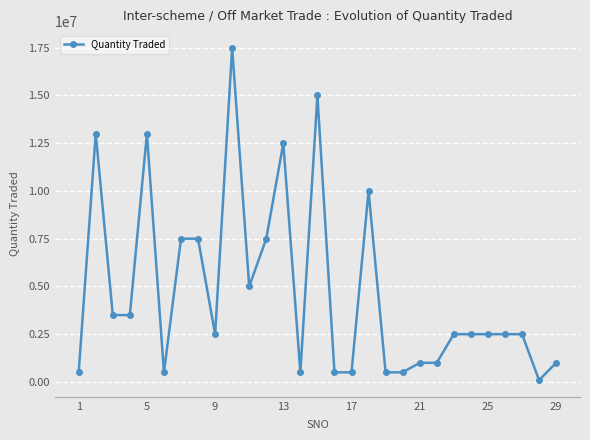

What is the sum of all values?

137090000